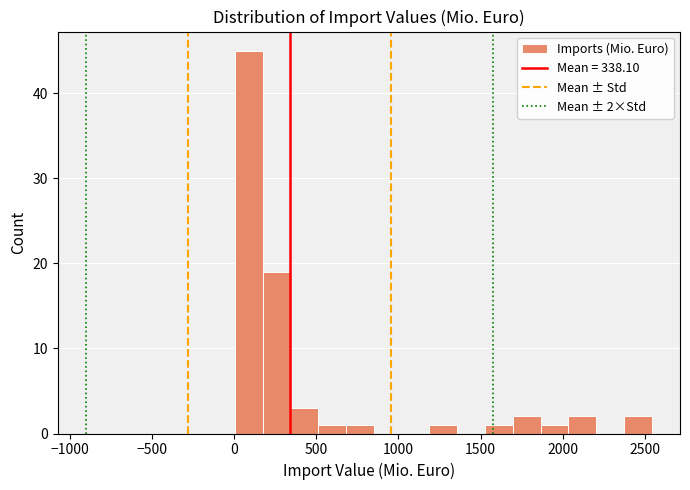

Around what value on the x-axis is the tallest bar? Give the approximate position of its centre, as read against the axis.

100